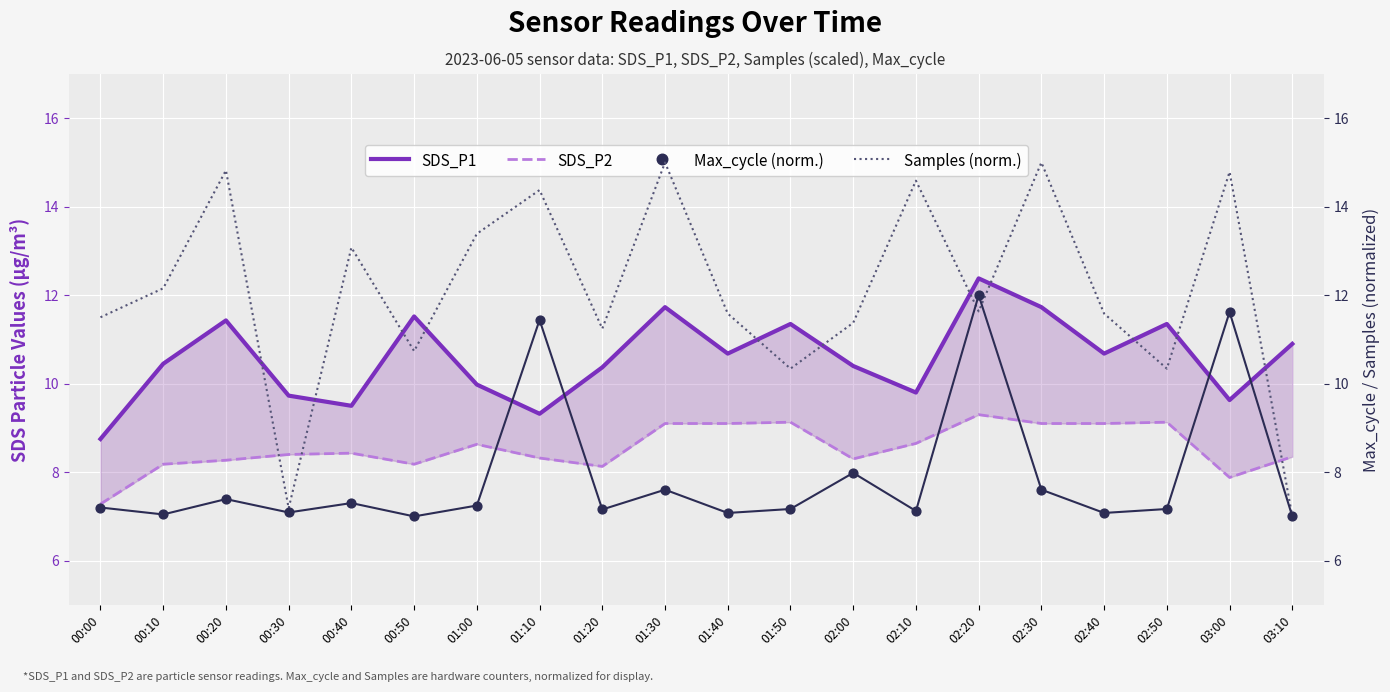

Which series has the largest Y range (max minus min)?

Samples (norm.)